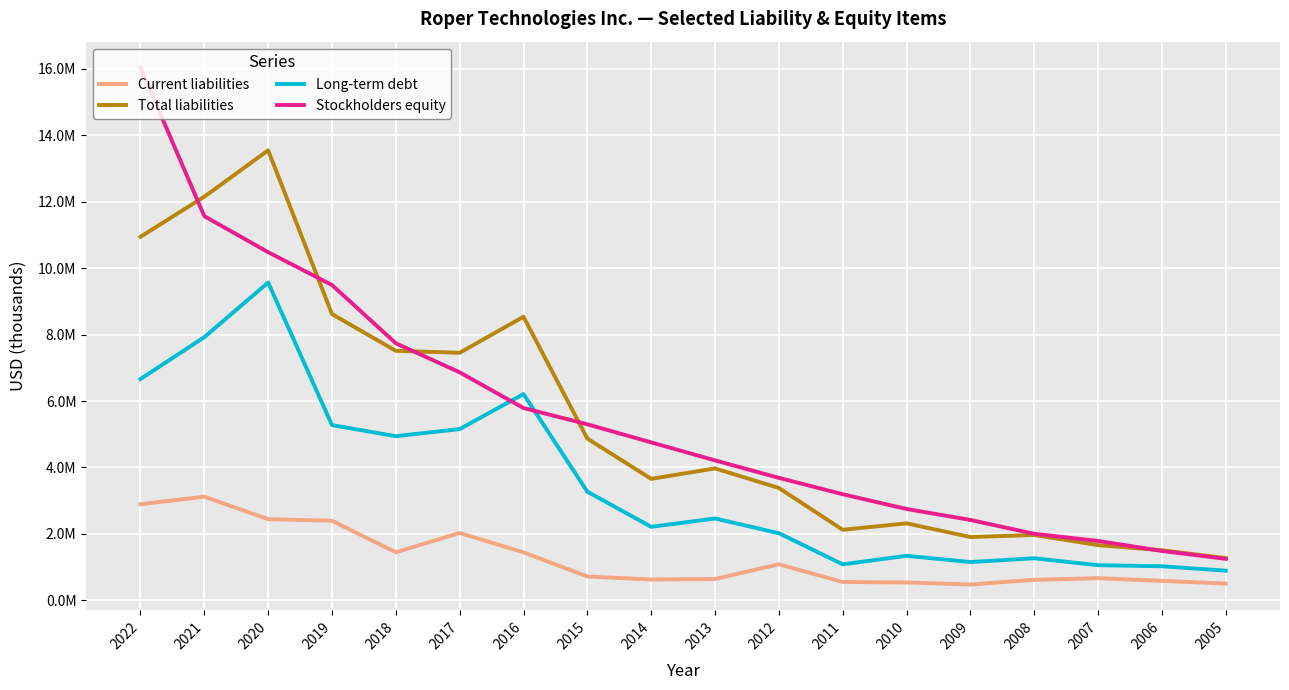

Where is the first local minimum for Long-term debt?

2018